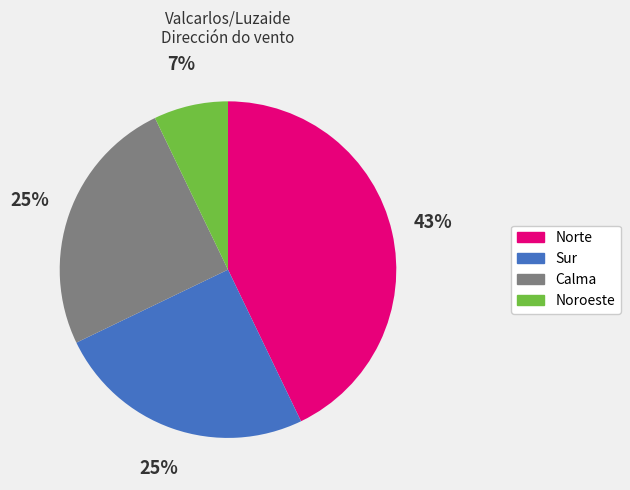

How many slices are in this pie chart?

4